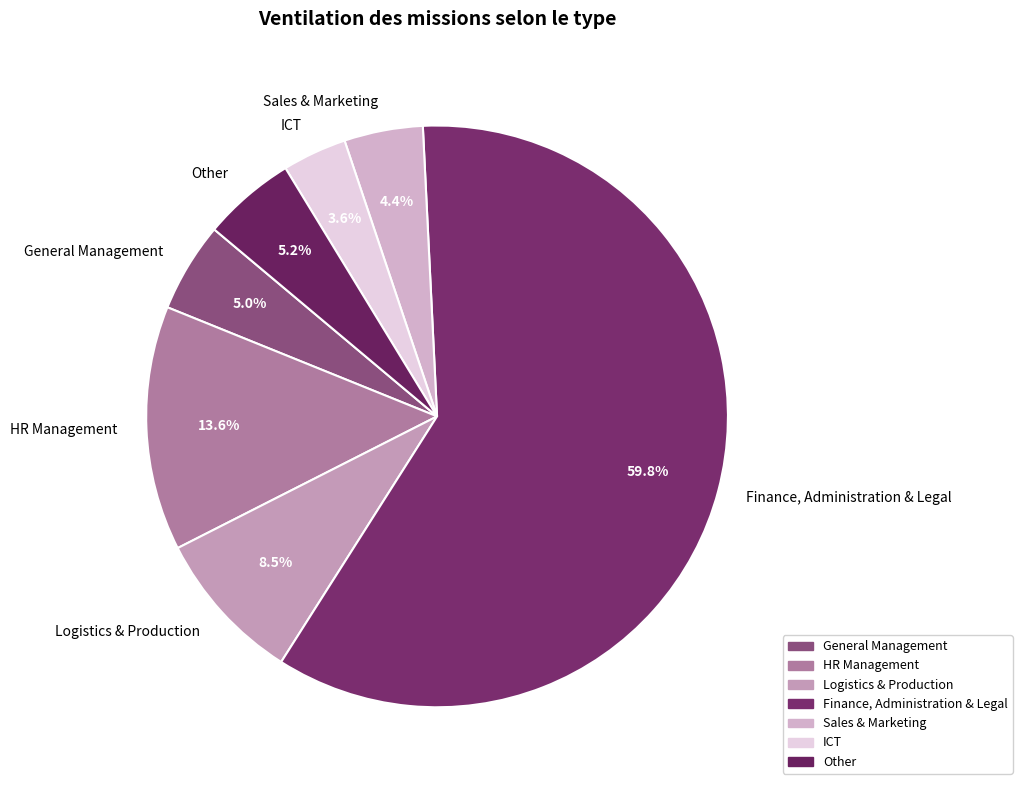

Rank the categories by value from highest to lowest.

Finance, Administration & Legal, HR Management, Logistics & Production, Other, General Management, Sales & Marketing, ICT